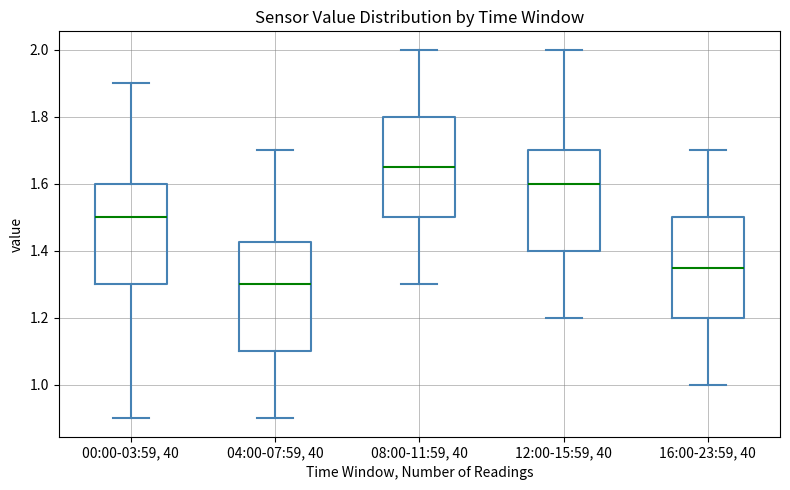

Comparing the boxes themselves (not the whiskers), which one is the tallest?

04:00-07:59, 40